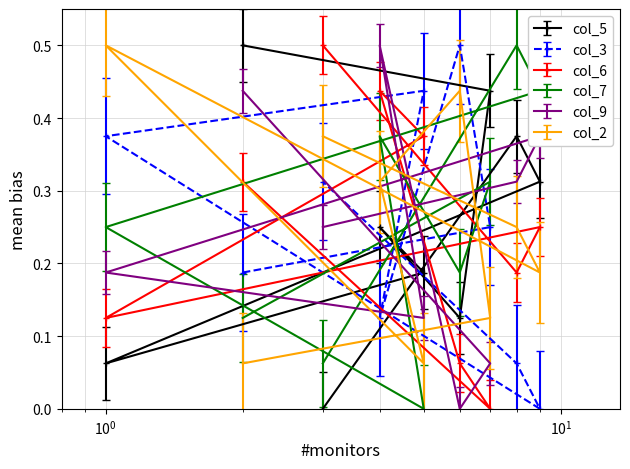

What is the sum of all col_2 values?

2.3